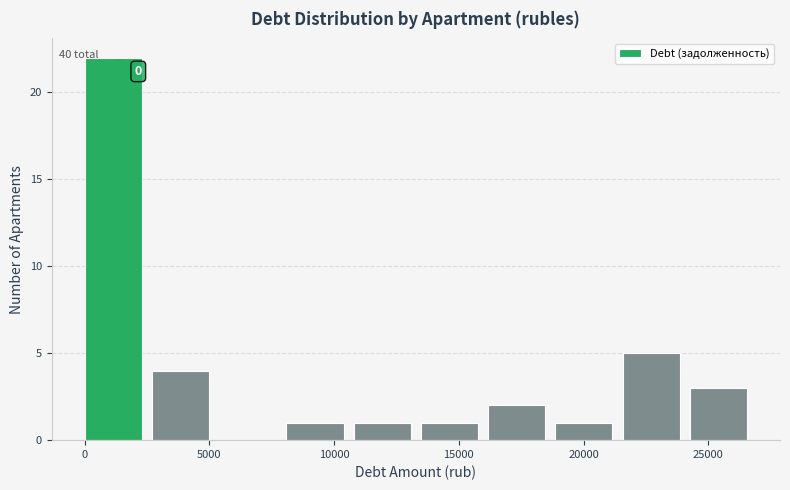

Over which range of the x-axis is the bar tallest?

0 to 2500